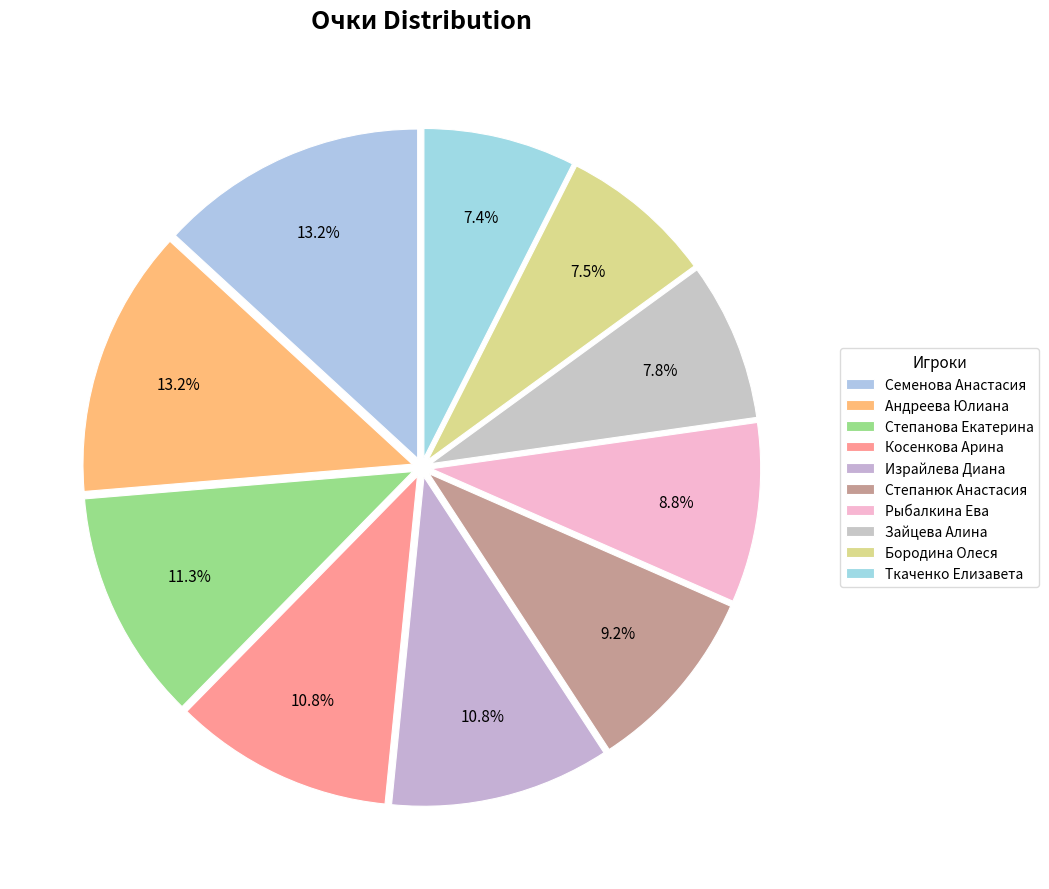

How many segments does this pie chart have?

10